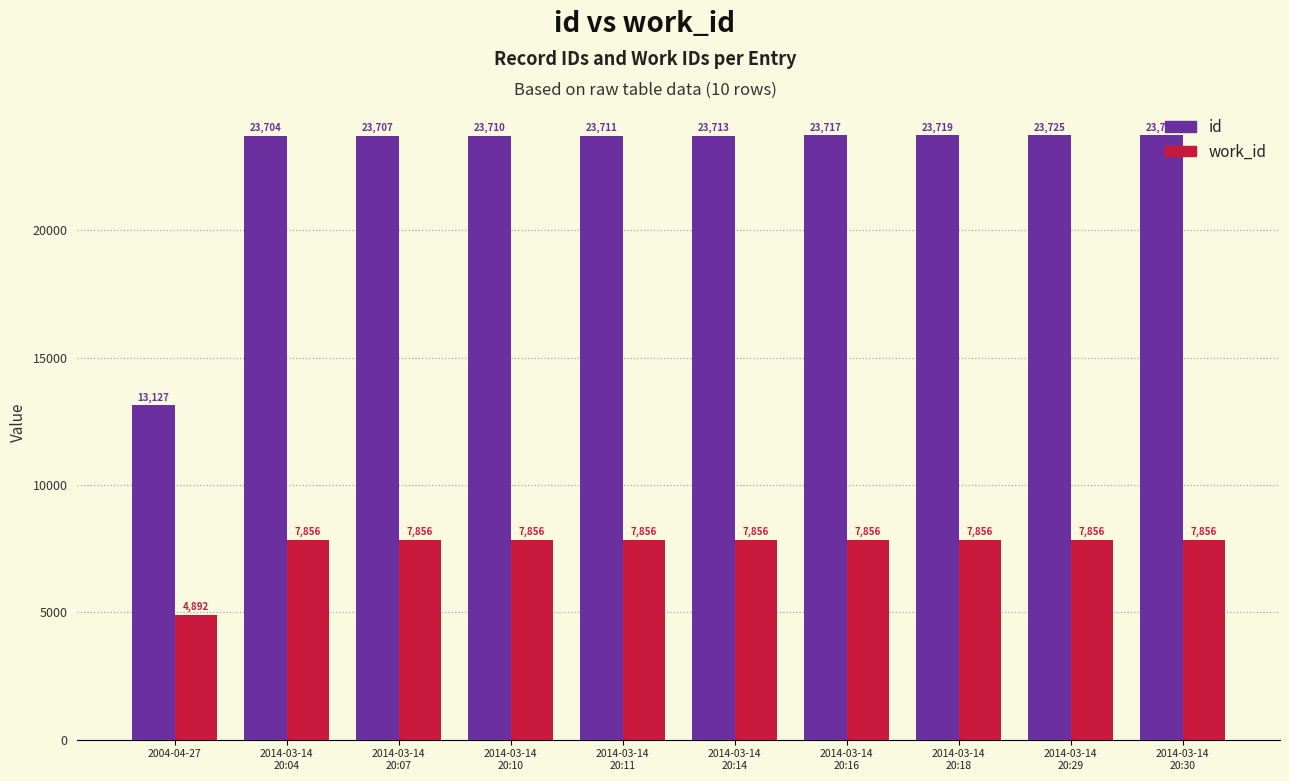

How many series are shown in this chart?

2